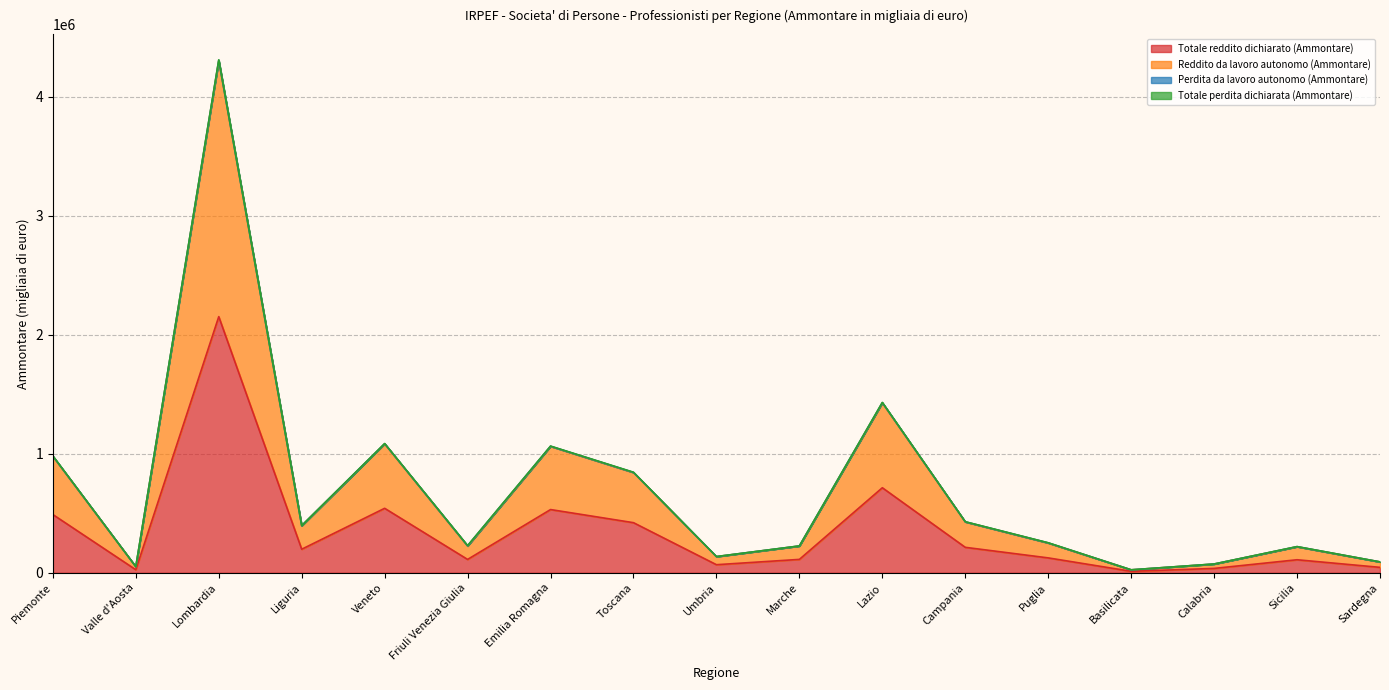

Is the value of Reddito da lavoro autonomo (Ammontare) at Friuli Venezia Giulia greater than the value of Totale reddito dichiarato (Ammontare) at Campania?

Yes